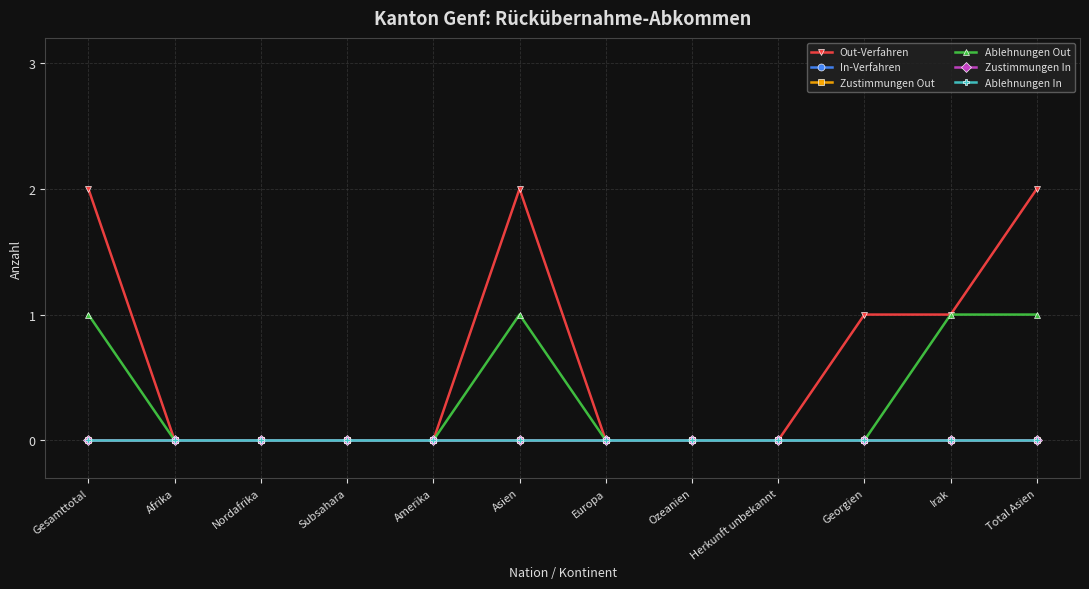

Is this an area chart (filled region under the line)?

No